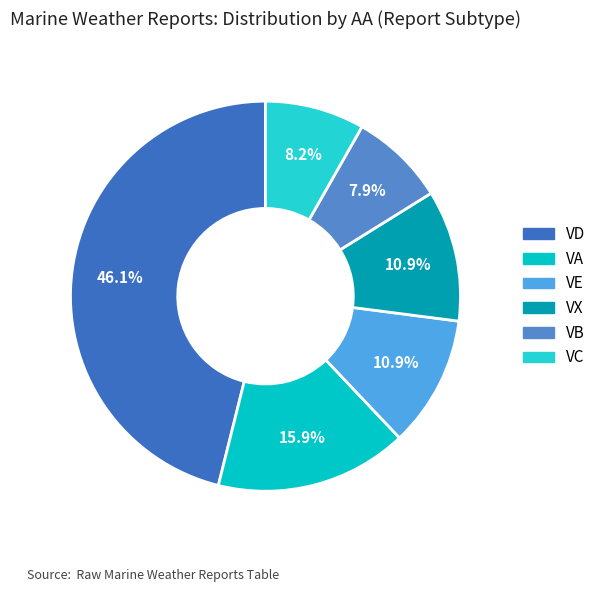

Which has a higher value, VD or VC?

VD